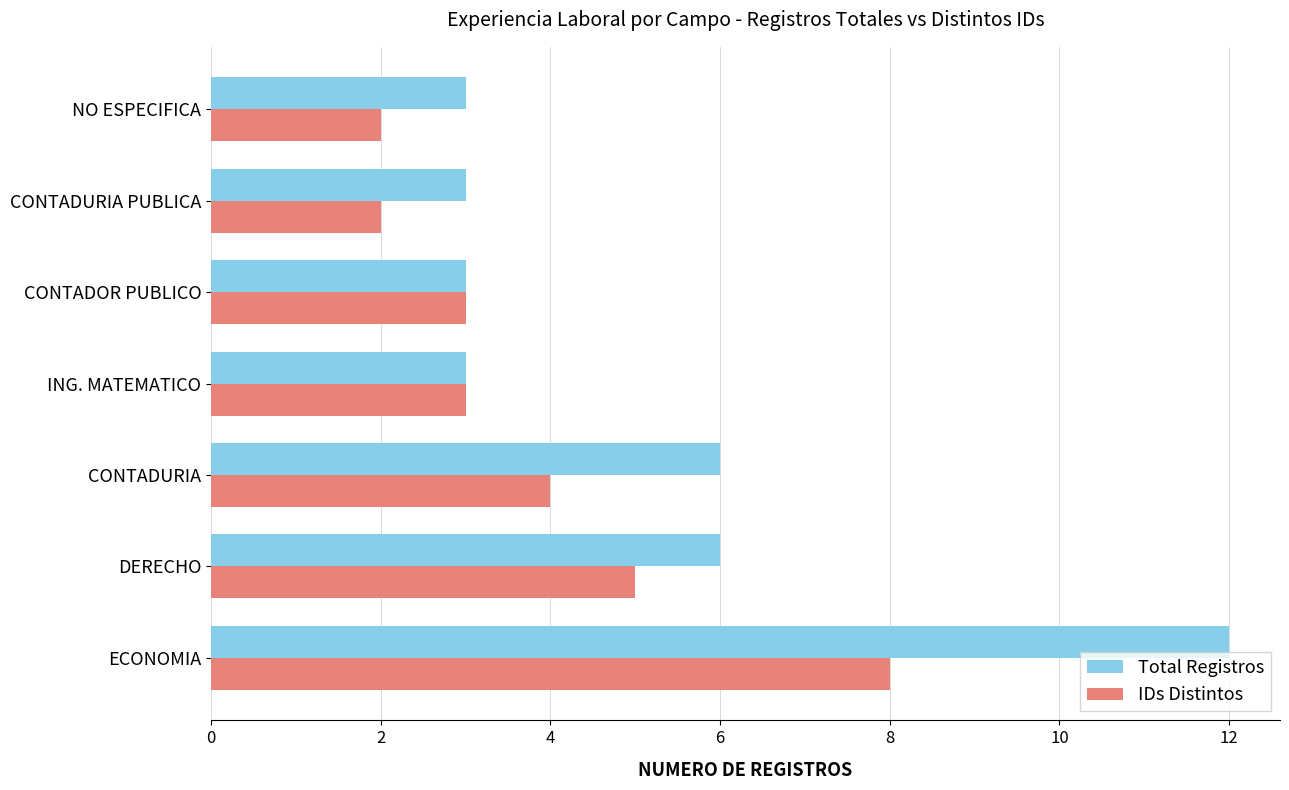

List the series in order of their overall mean, lowest first.

IDs Distintos, Total Registros